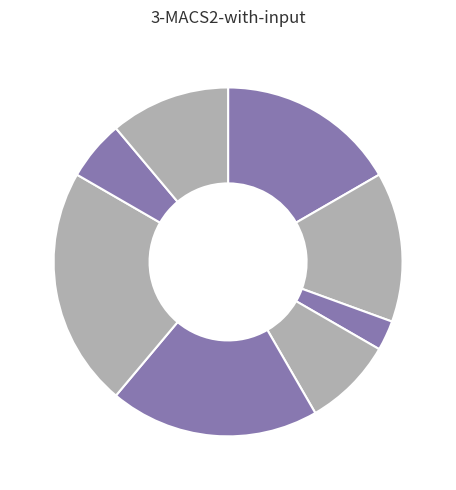

Count the number of slices in the pie.

8